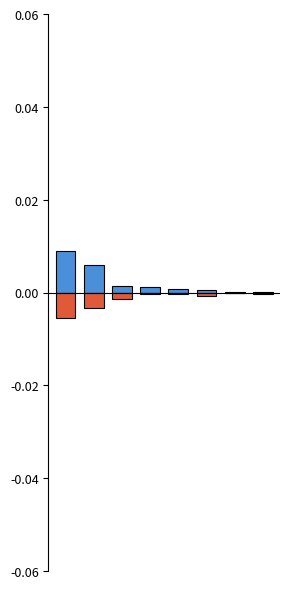

The Diminutions series shows -0.0 at 6. True or false?

False